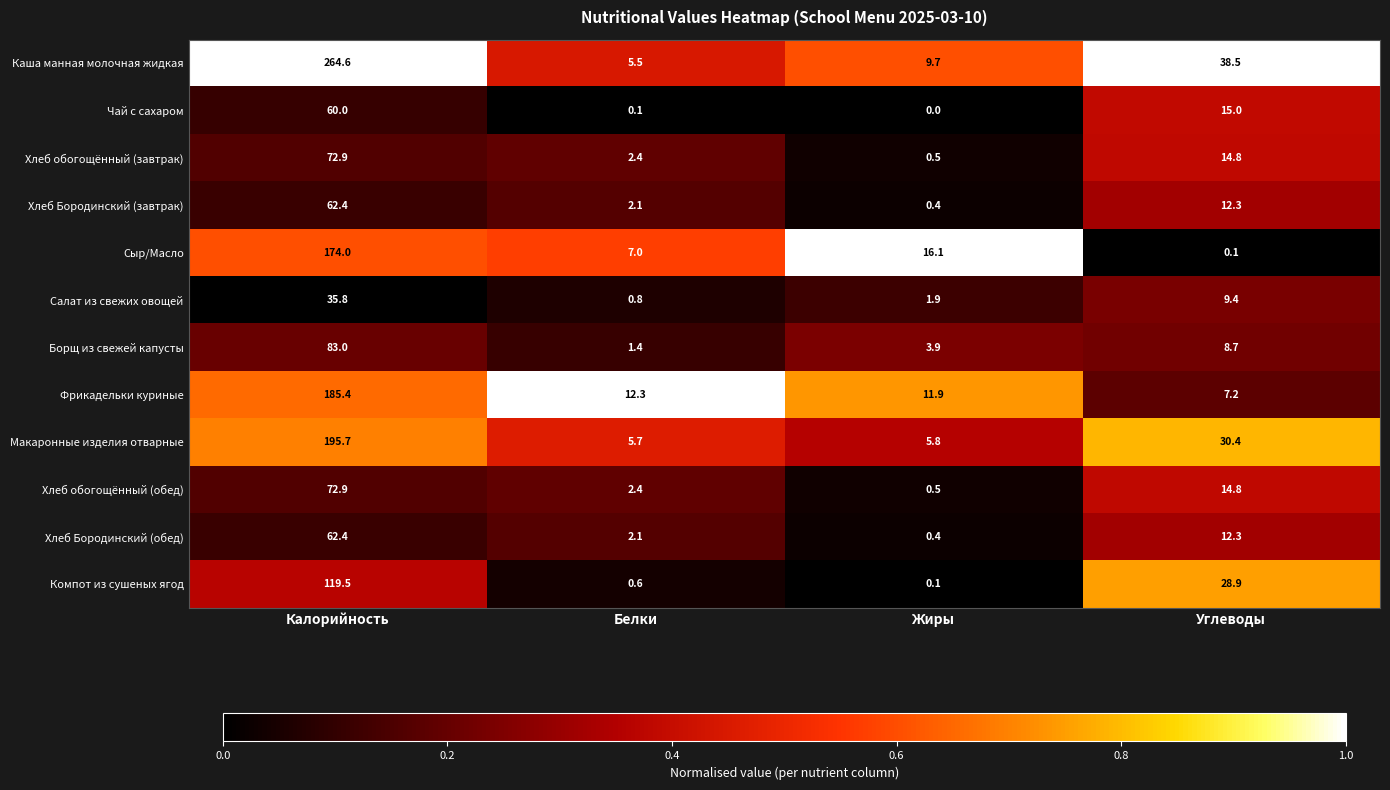

The value of Хлеб Бородинский (завтрак) at Жиры is 0.4. True or false?

True